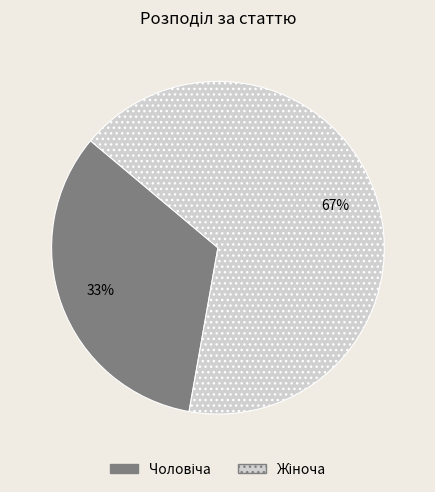

Is there a majority slice in this chart?

Yes